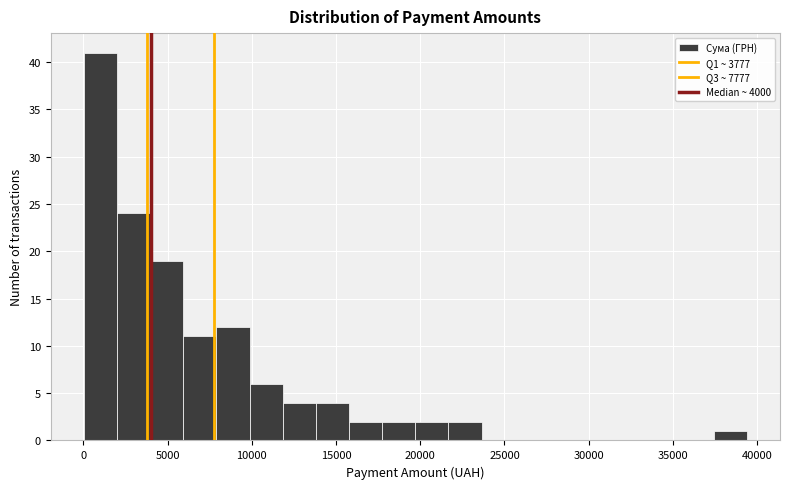

Around what value on the x-axis is the tallest bar? Give the approximate position of its centre, as read against the axis.

1000